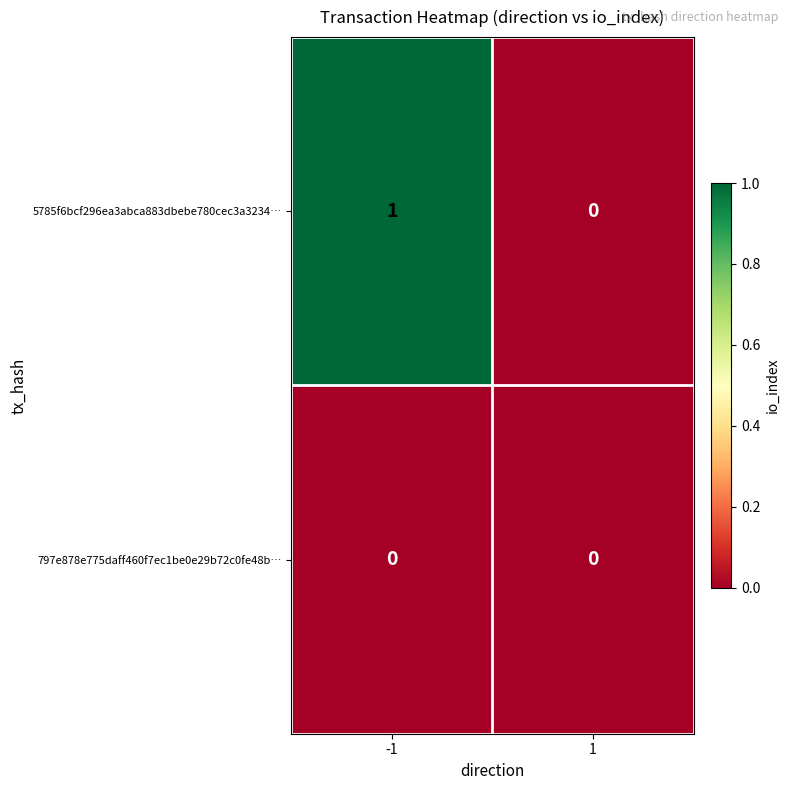

At which category is the sum across all series the highest?

-1